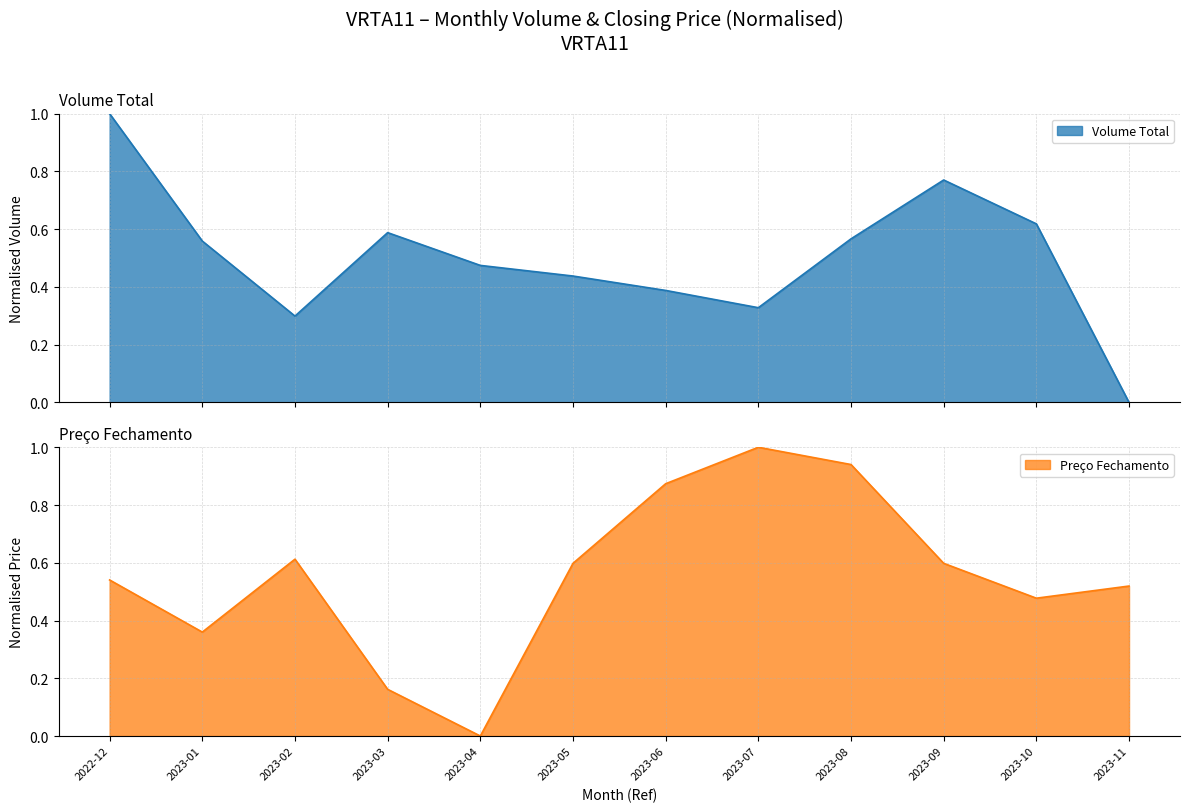

At which category is the sum across all series the highest?

2022-12